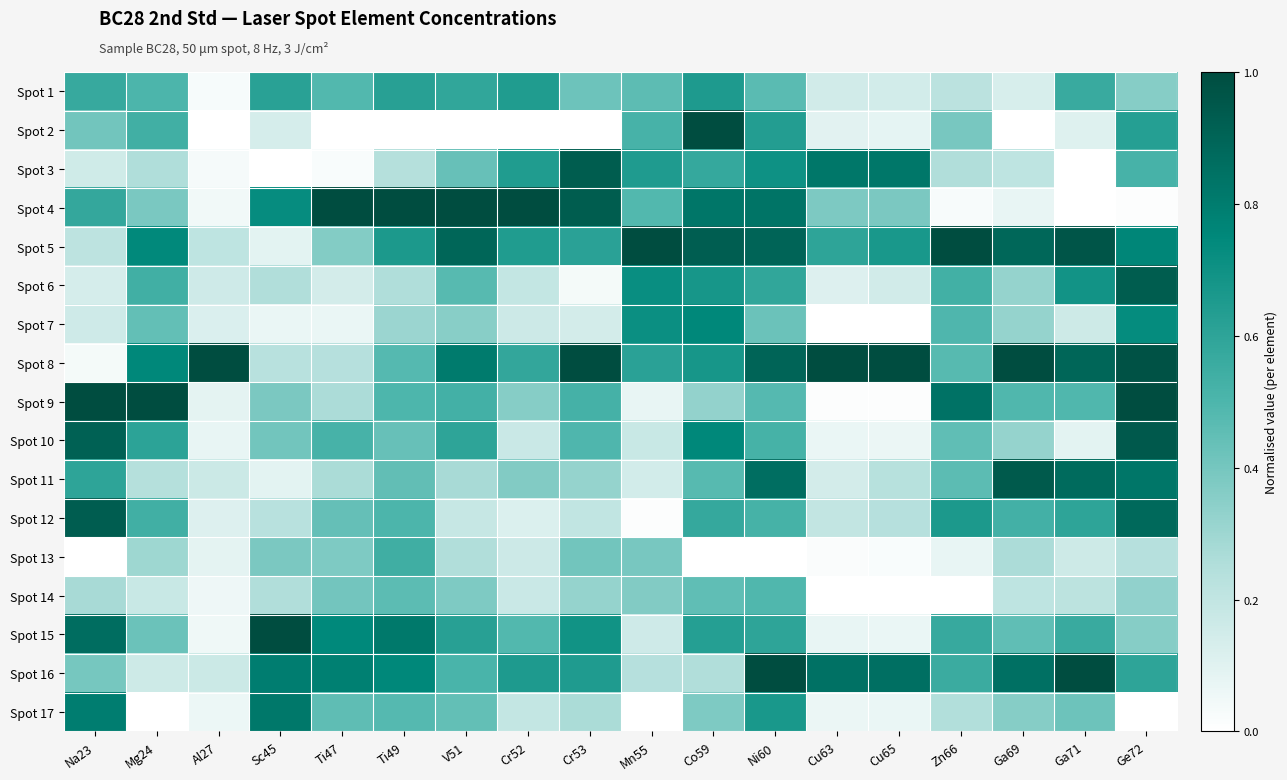

Which label corresponds to the smallest value in the chart?

Al27